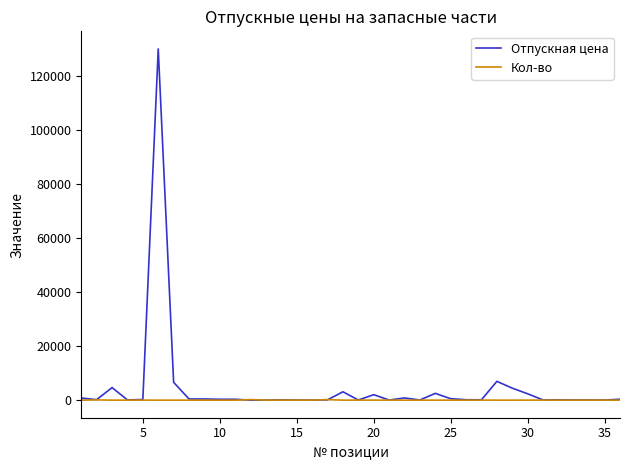

Rank the series by their maximum value, from highest to lowest.

Отпускная цена, Кол-во